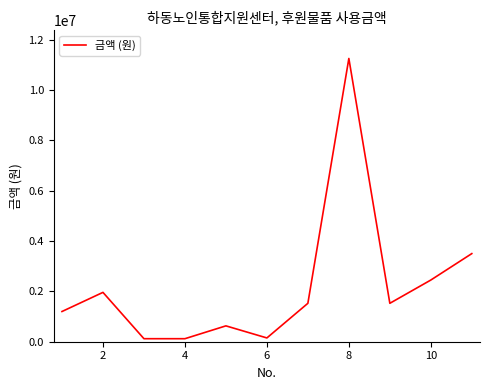

What is the difference between the maximum and minimum values?

11130000